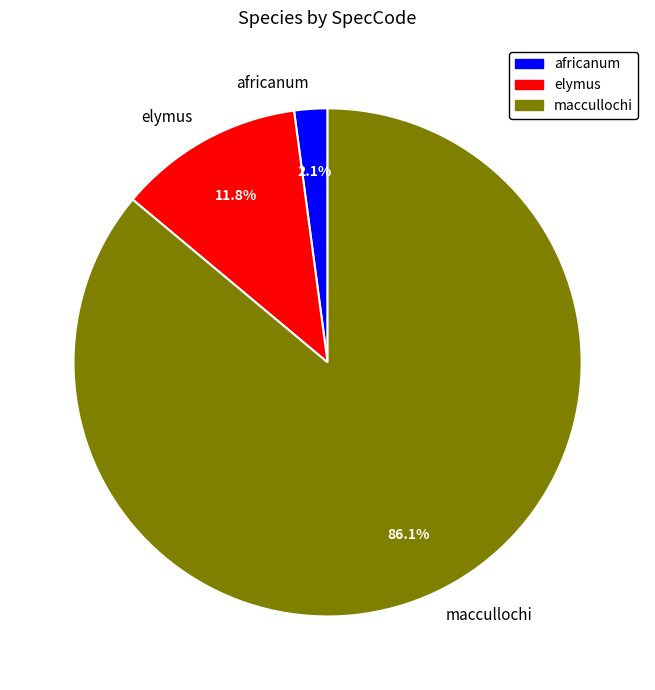

What is the ratio of the value at maccullochi to the value at elymus?

7.3